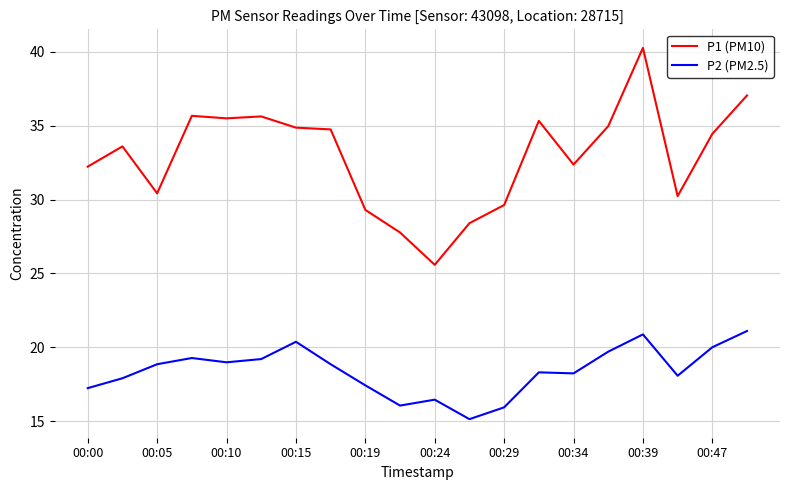

What is the maximum value shown in the chart?

40.3